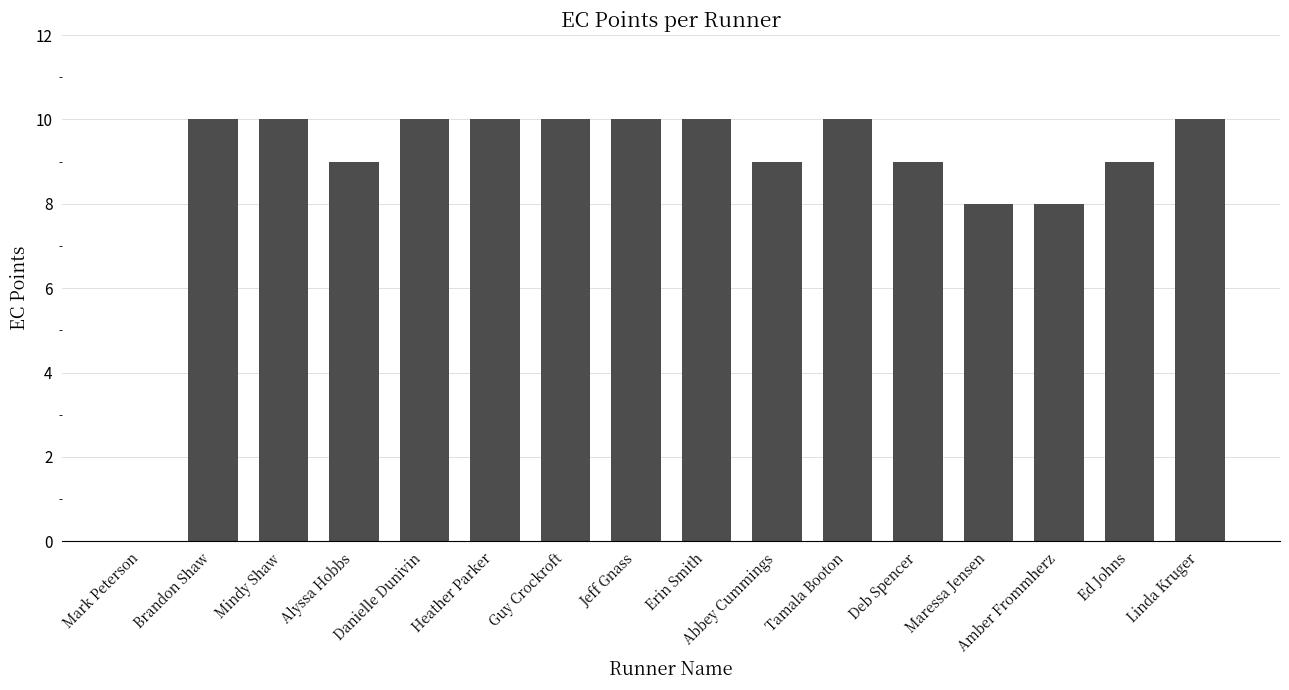

How many positive values are there?

15